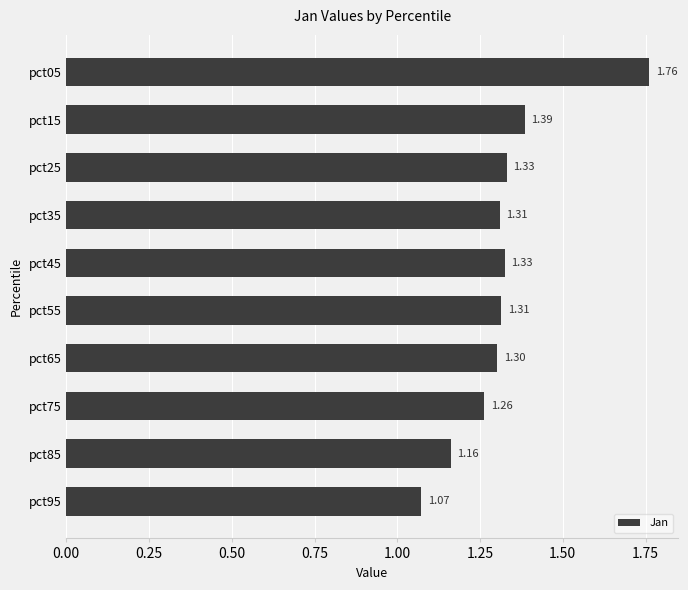

Between pct05 and pct85, which is larger?

pct05